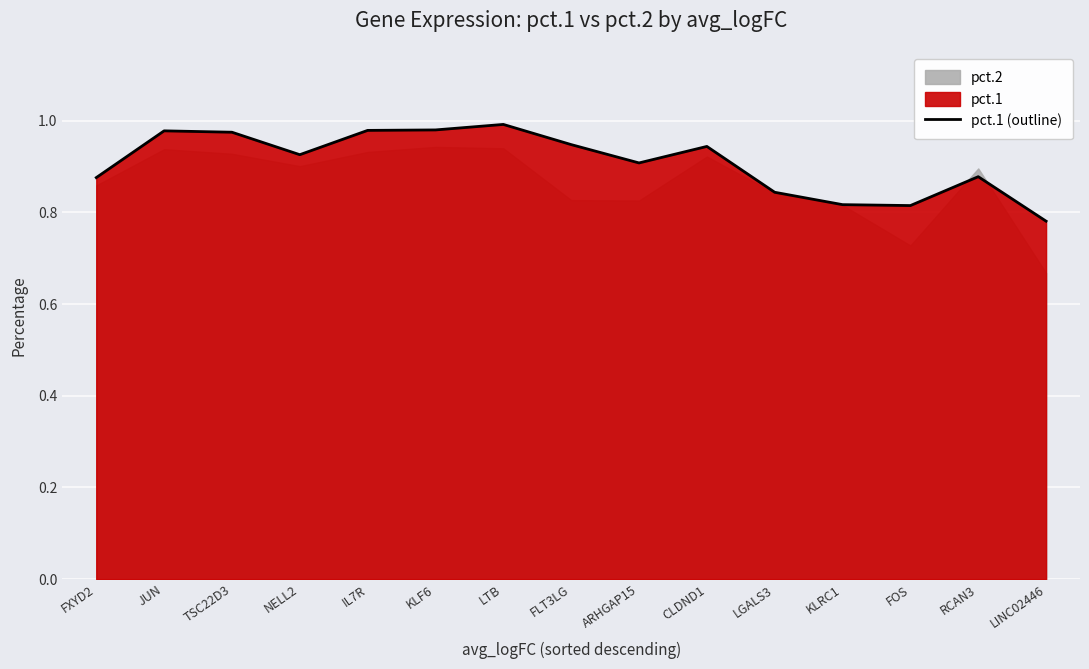

At which label is the value closest to 0?

LINC02446